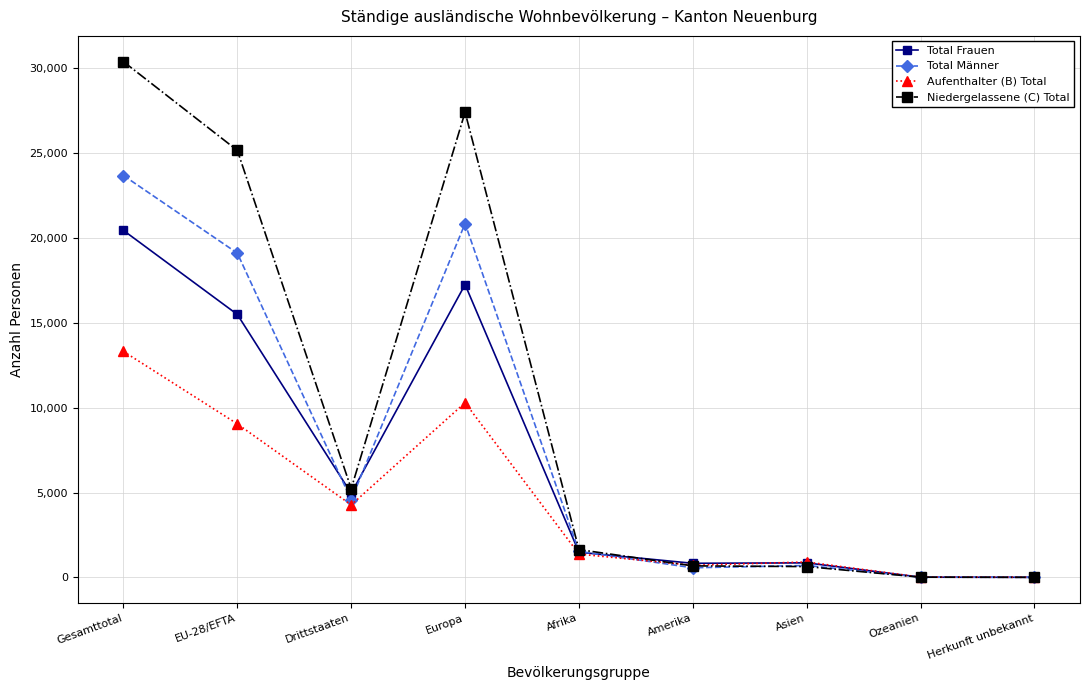

Which series changed the most between Europa and Herkunft unbekannt?

Niedergelassene (C) Total